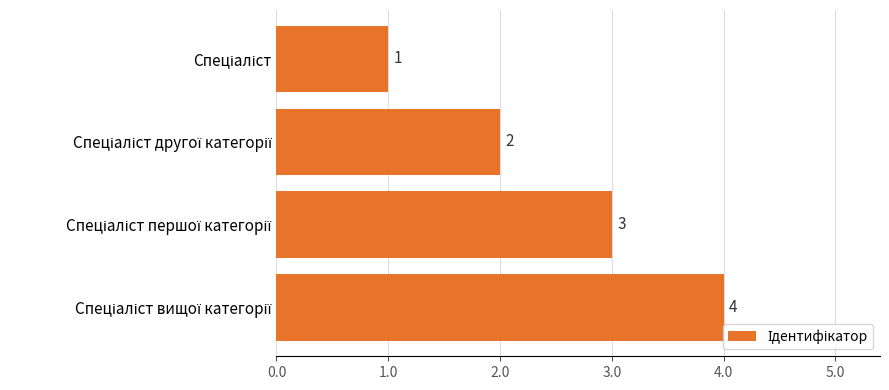

What is the maximum value shown in the chart?

4